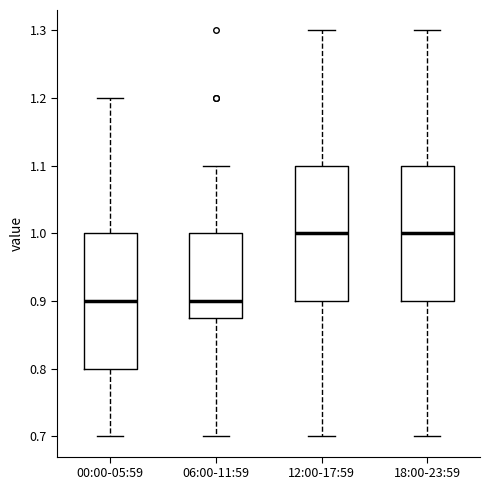

Reading left to right, read every box against the y-axis: the position of its median line, the range the box covers, and the ends of its whiskers. The values are not printed on the chart, so give them approximately, as read against the axis.

00:00-05:59: median 0.90, box 0.80 to 1.00, whiskers 0.70 to 1.20
06:00-11:59: median 0.90, box 0.88 to 1.00, whiskers 0.70 to 1.10
12:00-17:59: median 1.00, box 0.90 to 1.10, whiskers 0.70 to 1.30
18:00-23:59: median 1.00, box 0.90 to 1.10, whiskers 0.70 to 1.30